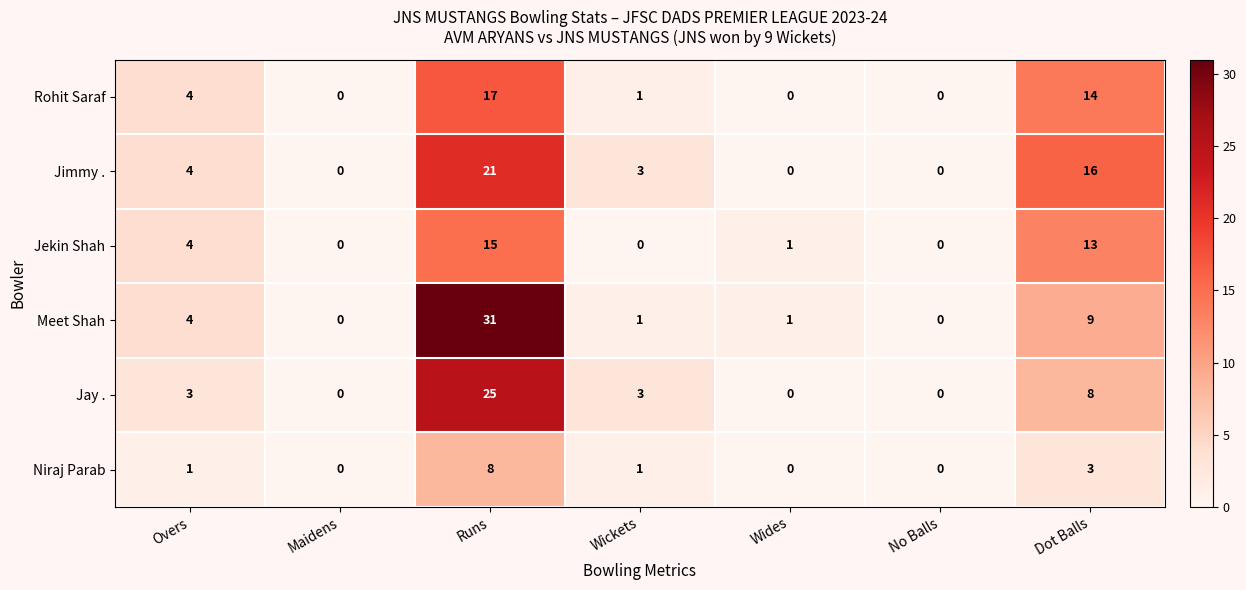

At which category does the chart reach its peak across all series?

Runs